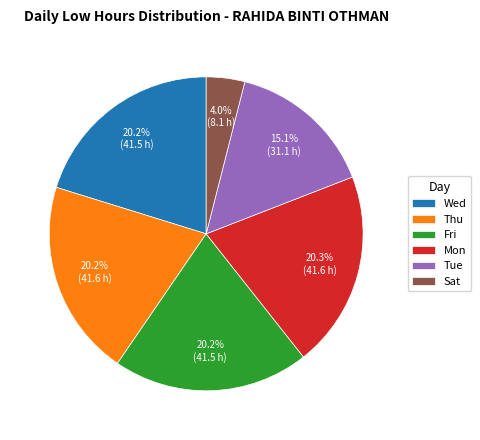

Does Fri represent more than half of the total?

No